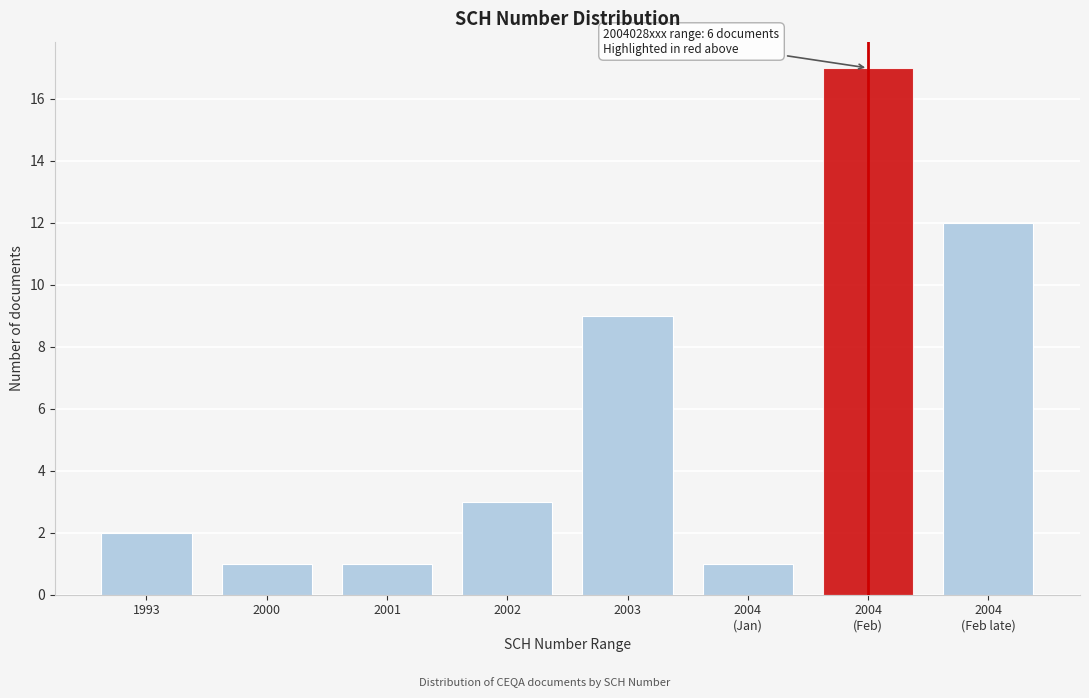

Reading left to right, what are all the values shown in this chart?

2	1	1	3	9	1	17	12